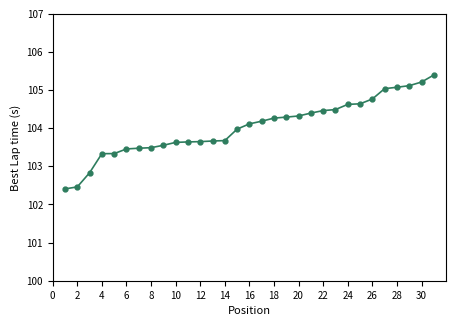

How many lines are shown in the chart?

1